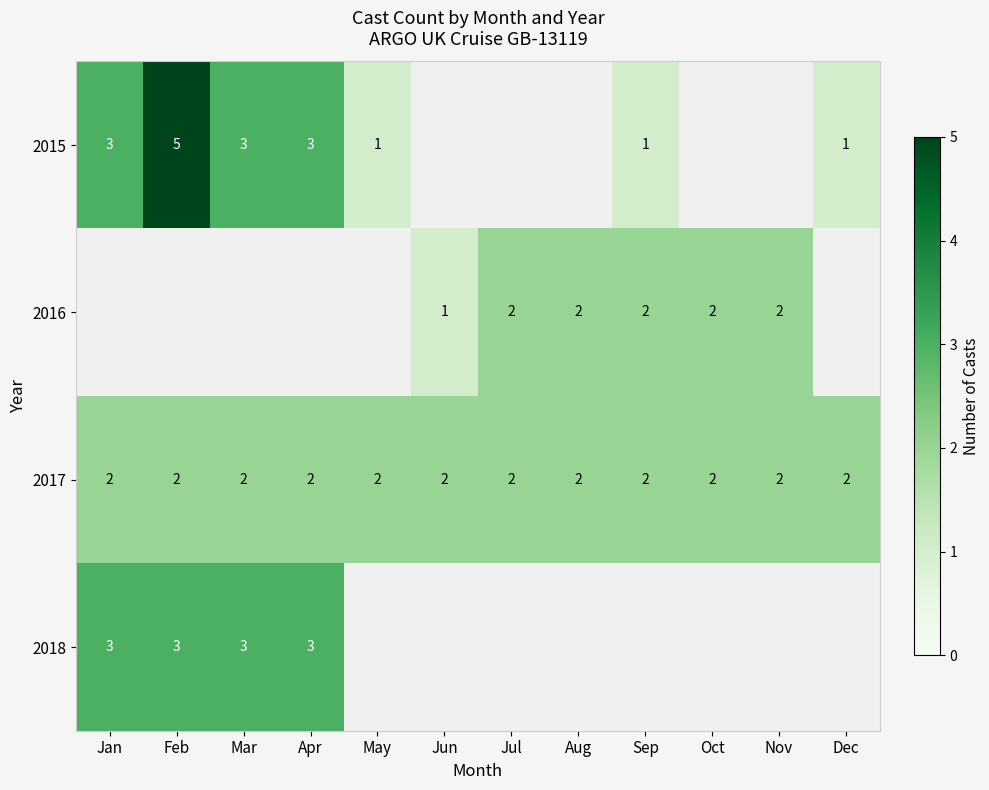

Is it true that 2016 equals 3 at Jul?

False